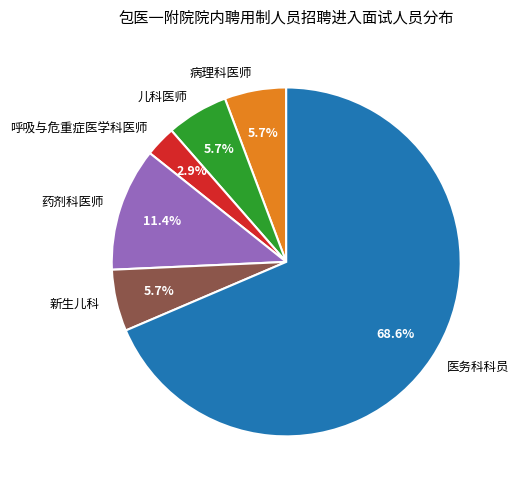

Combined, do 呼吸与危重症医学科医师 and 病理科医师 account for over 50%?

No